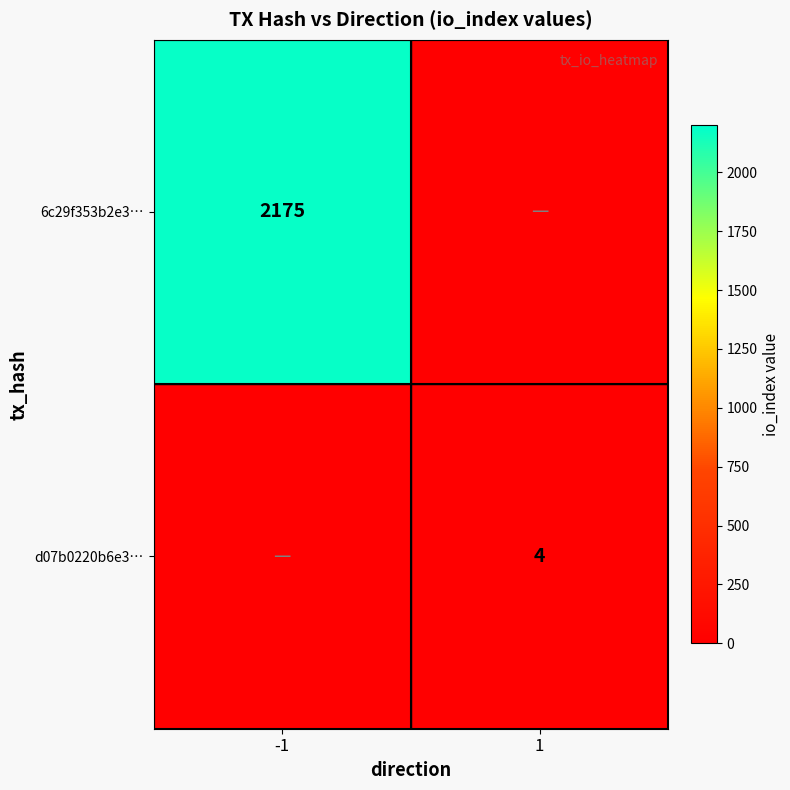

True or false: 6c29f353b2e3… has a value of 916 at -1.

False